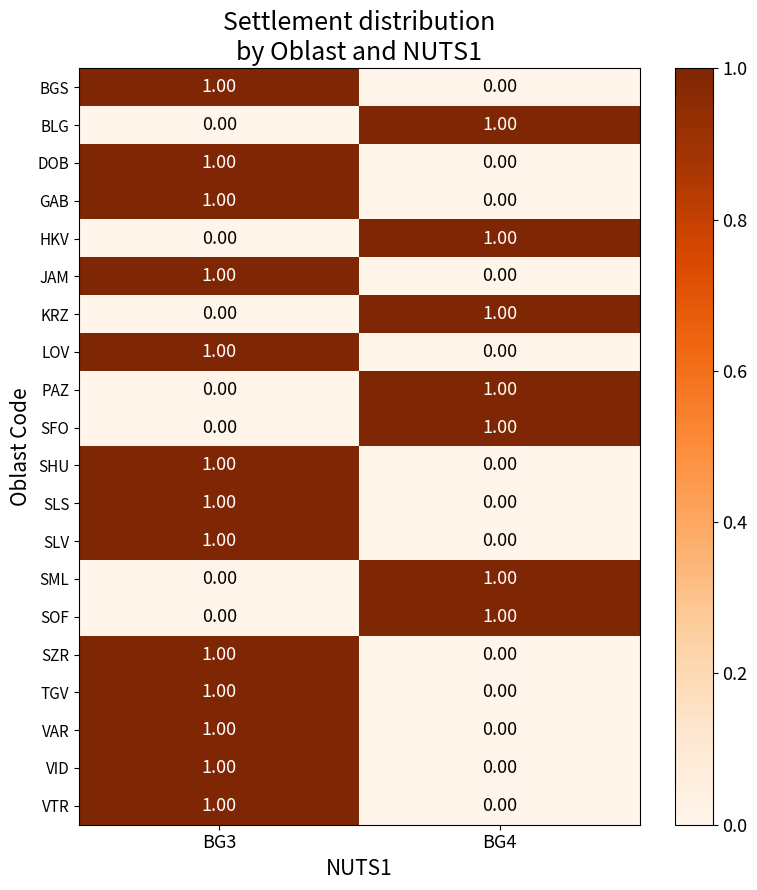

Rank the categories by SML value from lowest to highest.

BG3, BG4